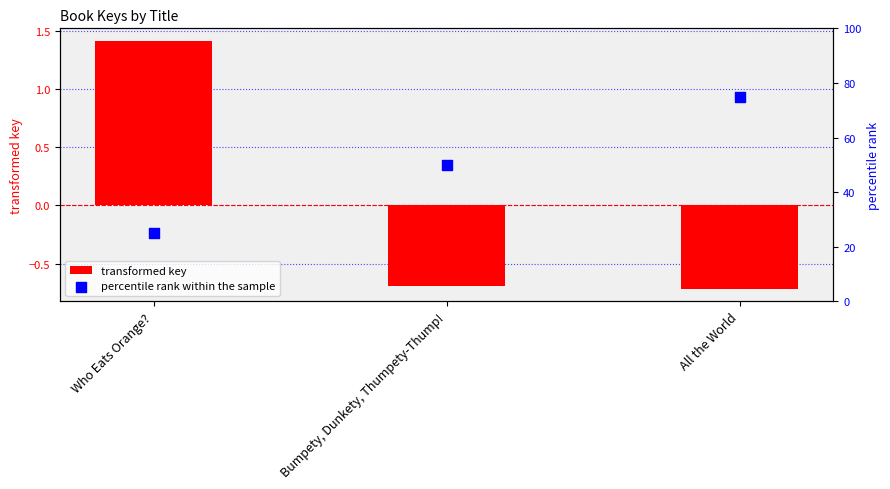

Which series reaches the minimum Y coordinate?

transformed key